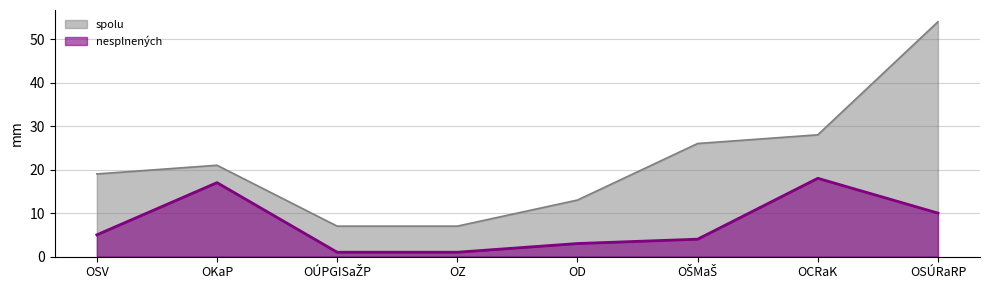

How many data points does each series have?

8